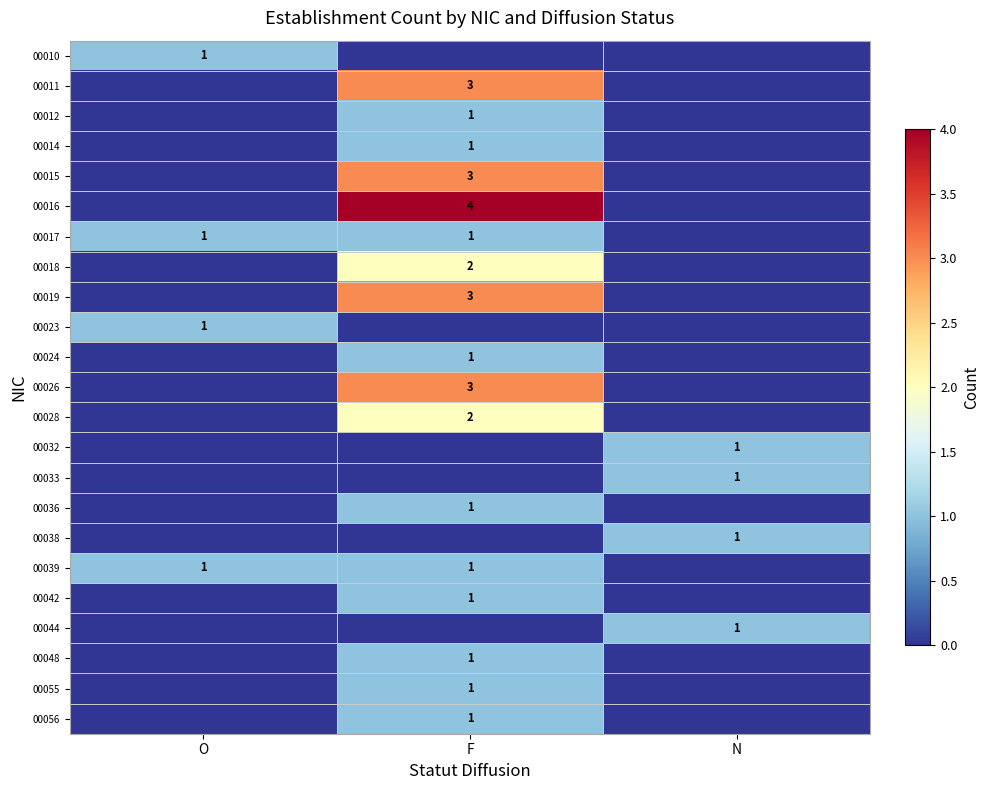

The 00056 series shows 0 at F. True or false?

False